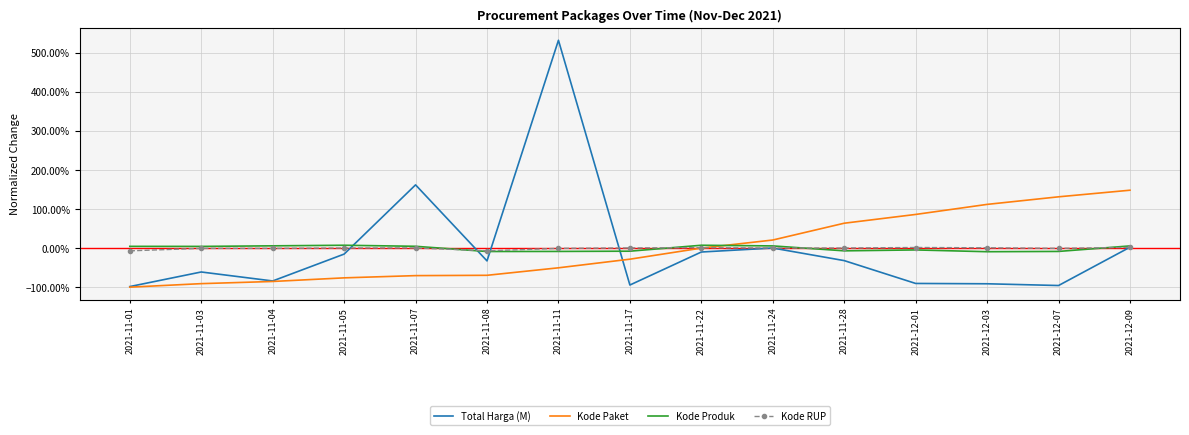

What are all the series names shown in the legend?

Total Harga (M), Kode Paket, Kode Produk, Kode RUP